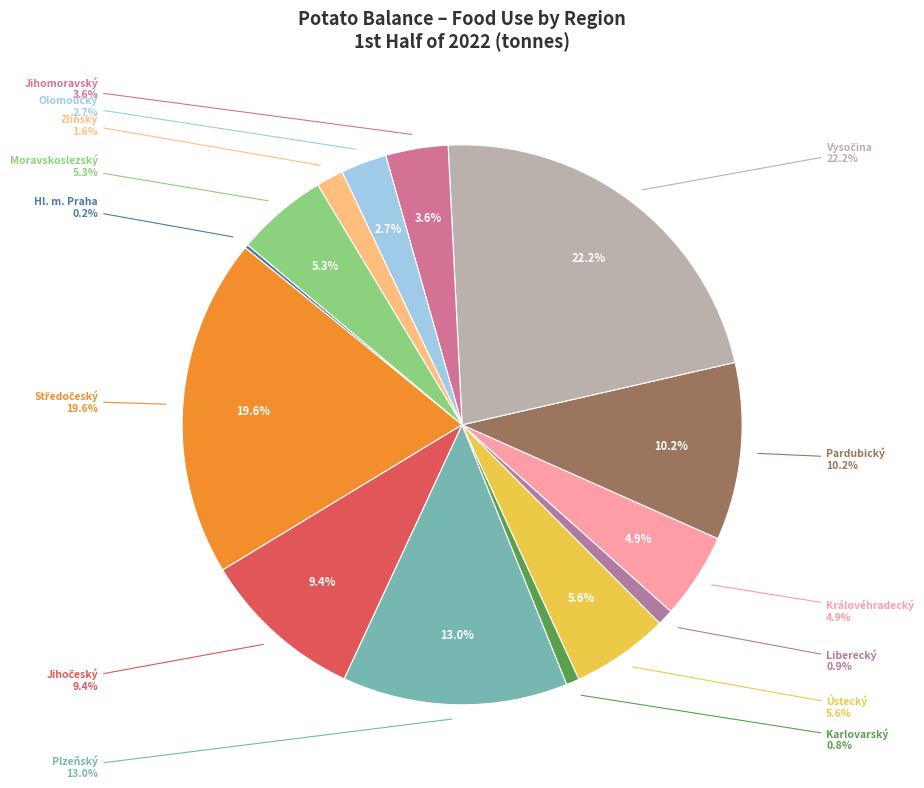

Is the sum of Středočeský and Jihočeský greater than half?

No